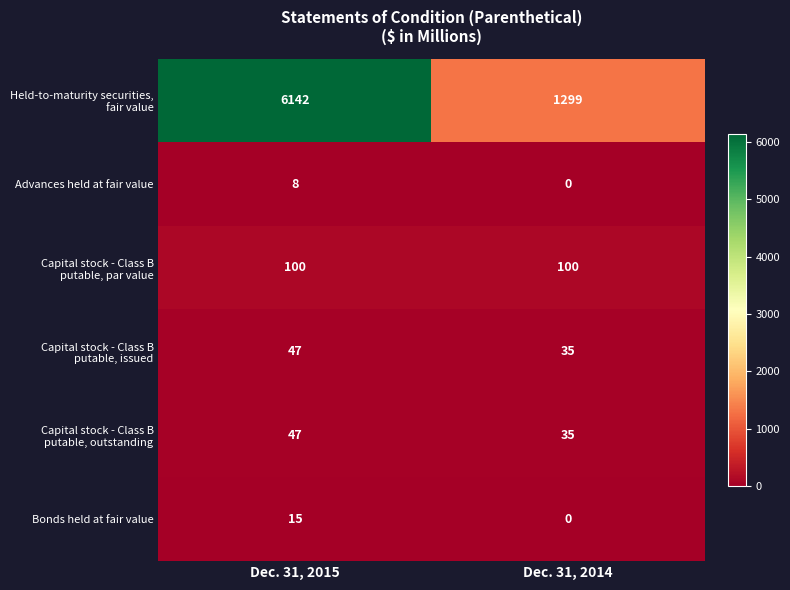

At which category is the sum across all series the highest?

Dec. 31, 2015